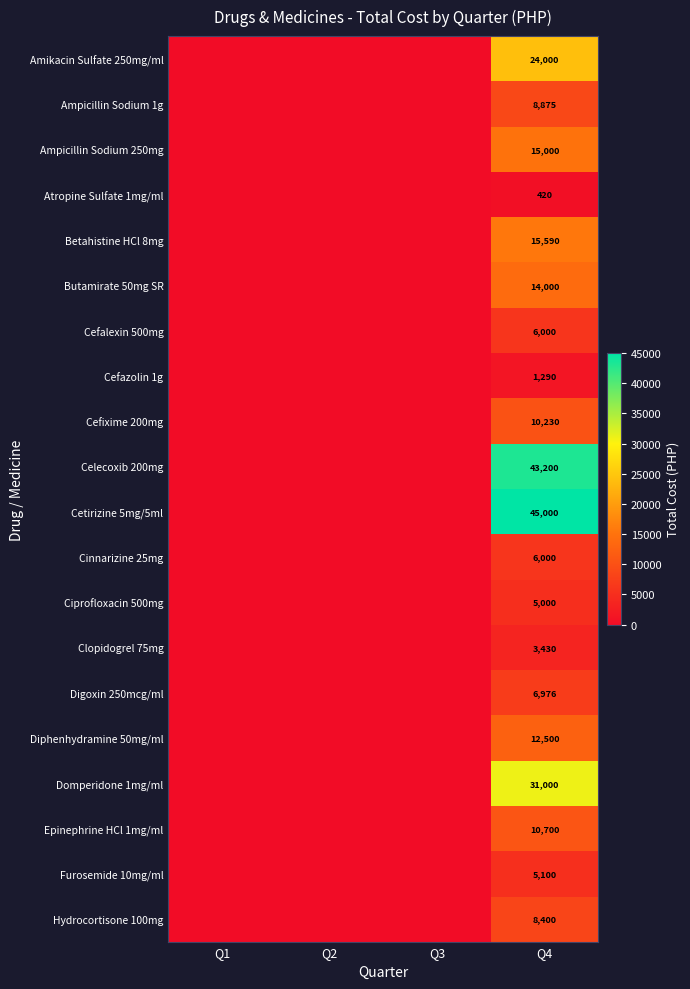

The Domperidone 1mg/ml series shows 31000 at Q4. True or false?

True